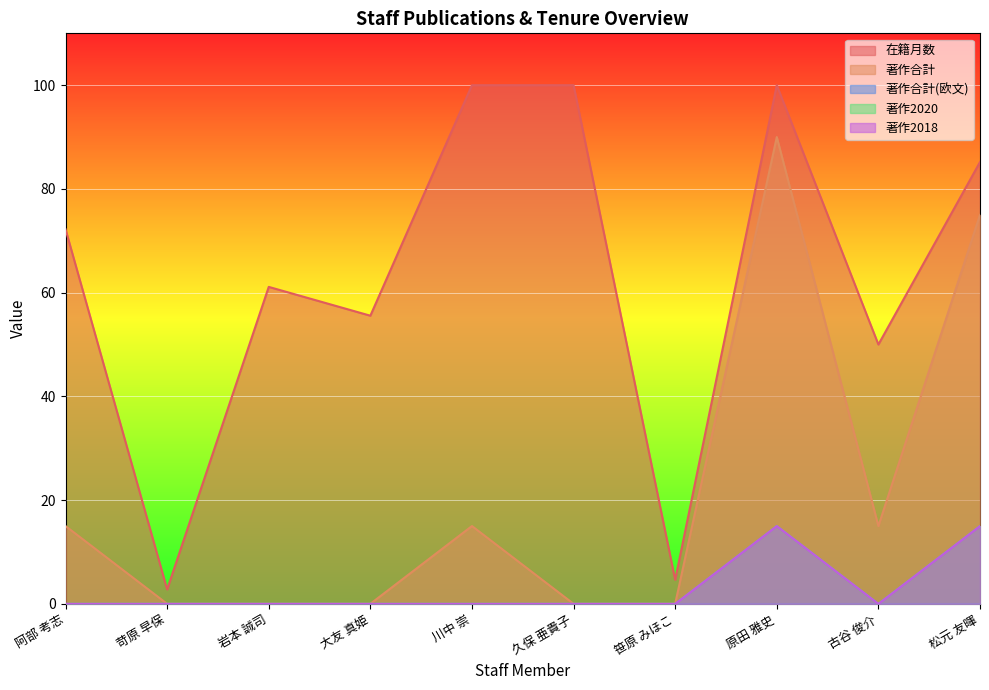

True or false: 著作合計 has a value of 90.0 at 原田 雅史.

True